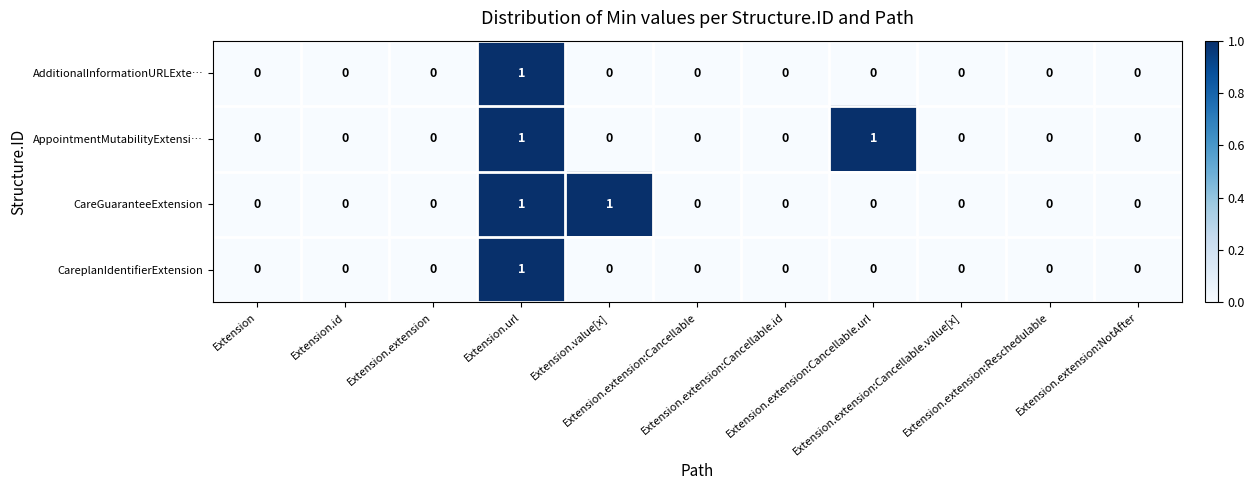

How many data points in AppointmentMutabilityExtensi… are above 0?

2